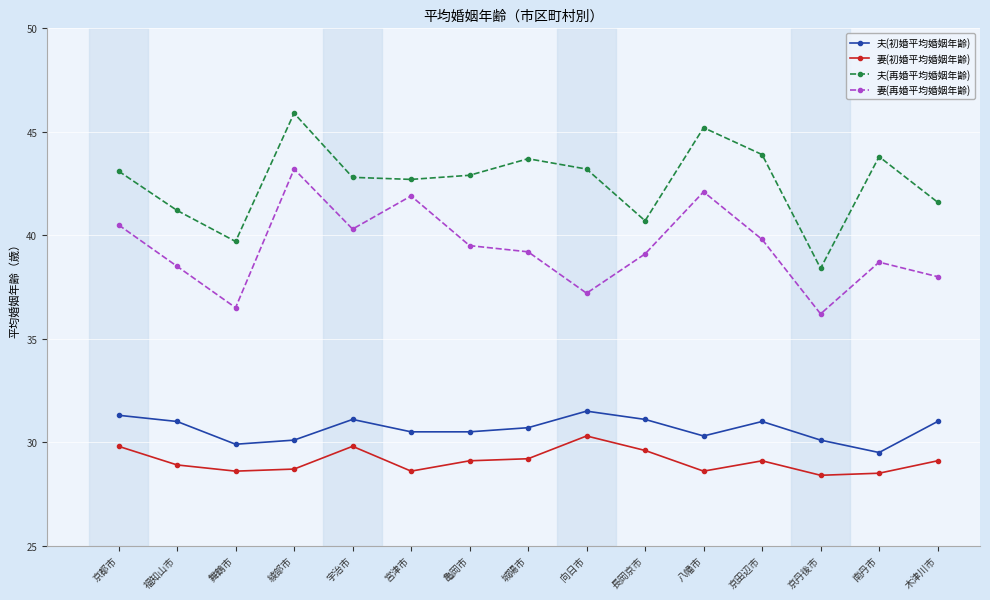

What position from the left is 亀岡市?

7